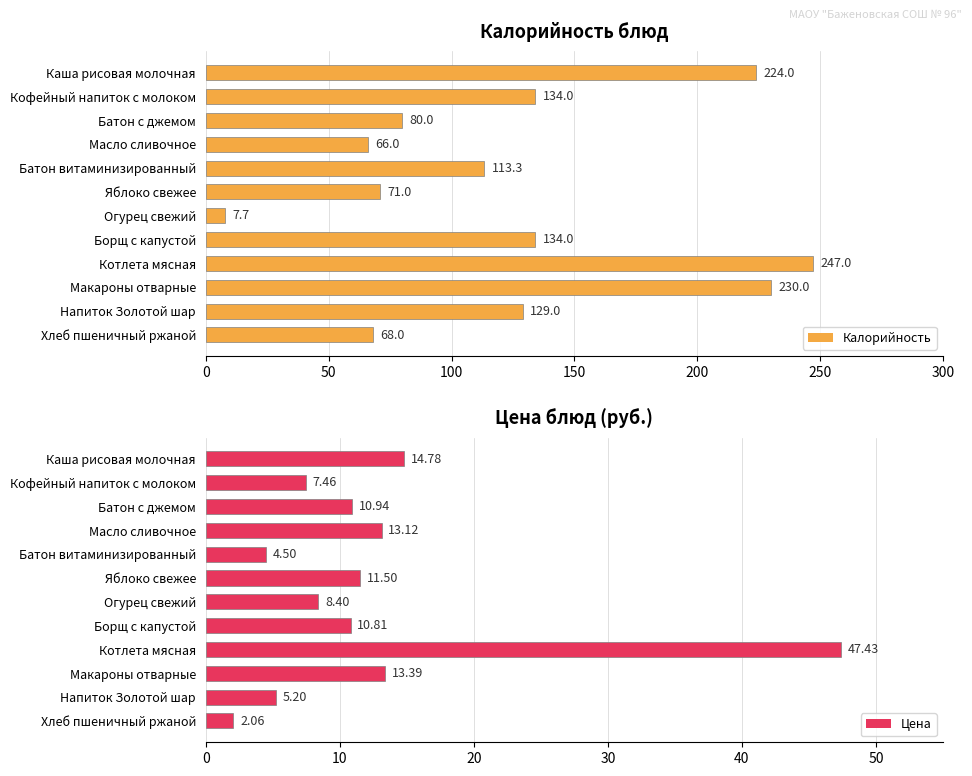

What is the difference between the second highest and minimum values in the Калорийность series?

222.3